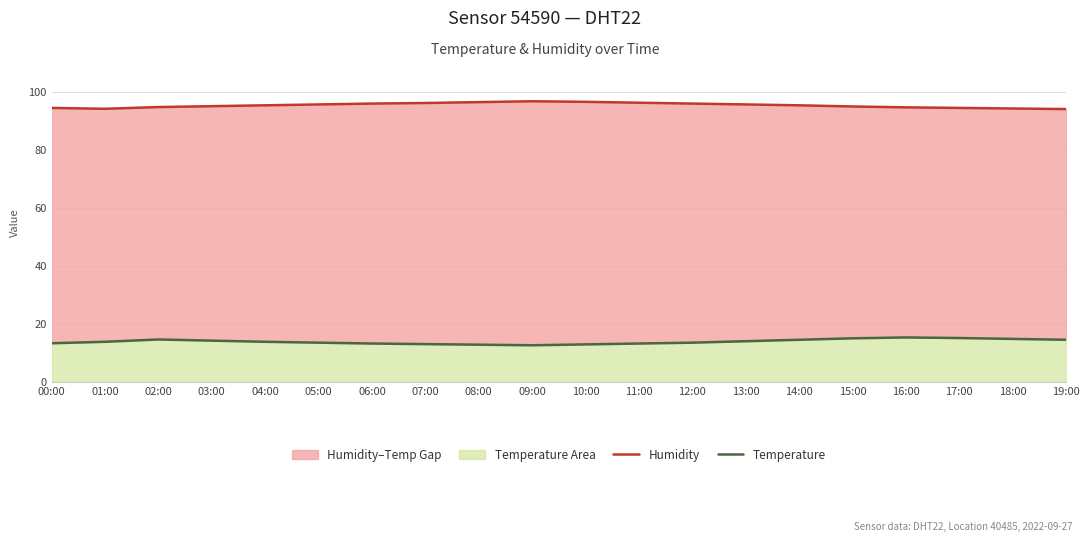

At how many categories does at least one series exceed 73?

20